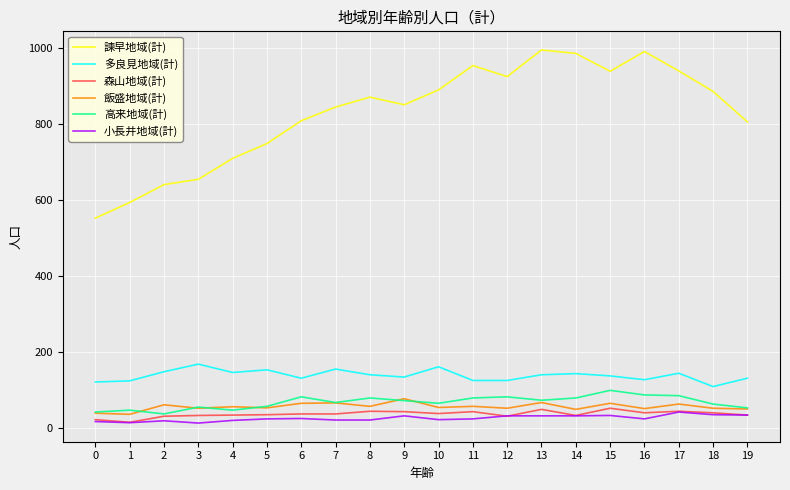

How many interior local peaks does the 諫早地域(計) series have?

4